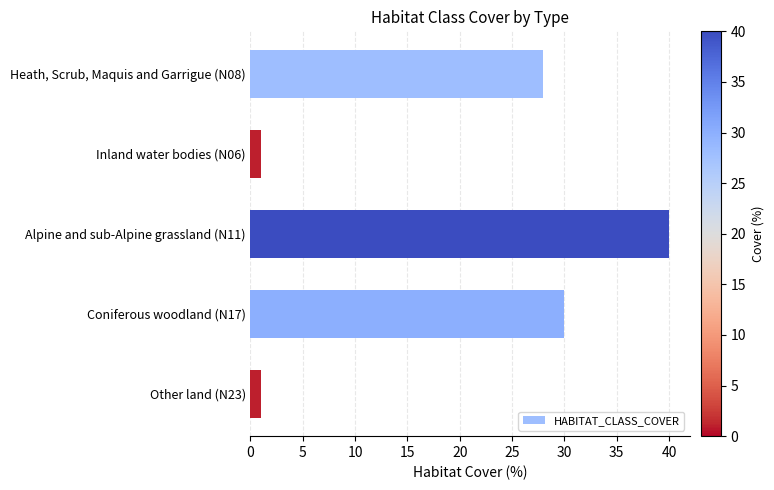

What is the ratio of the value at Alpine and sub-Alpine grassland (N11) to the value at Other land (N23)?

40.0